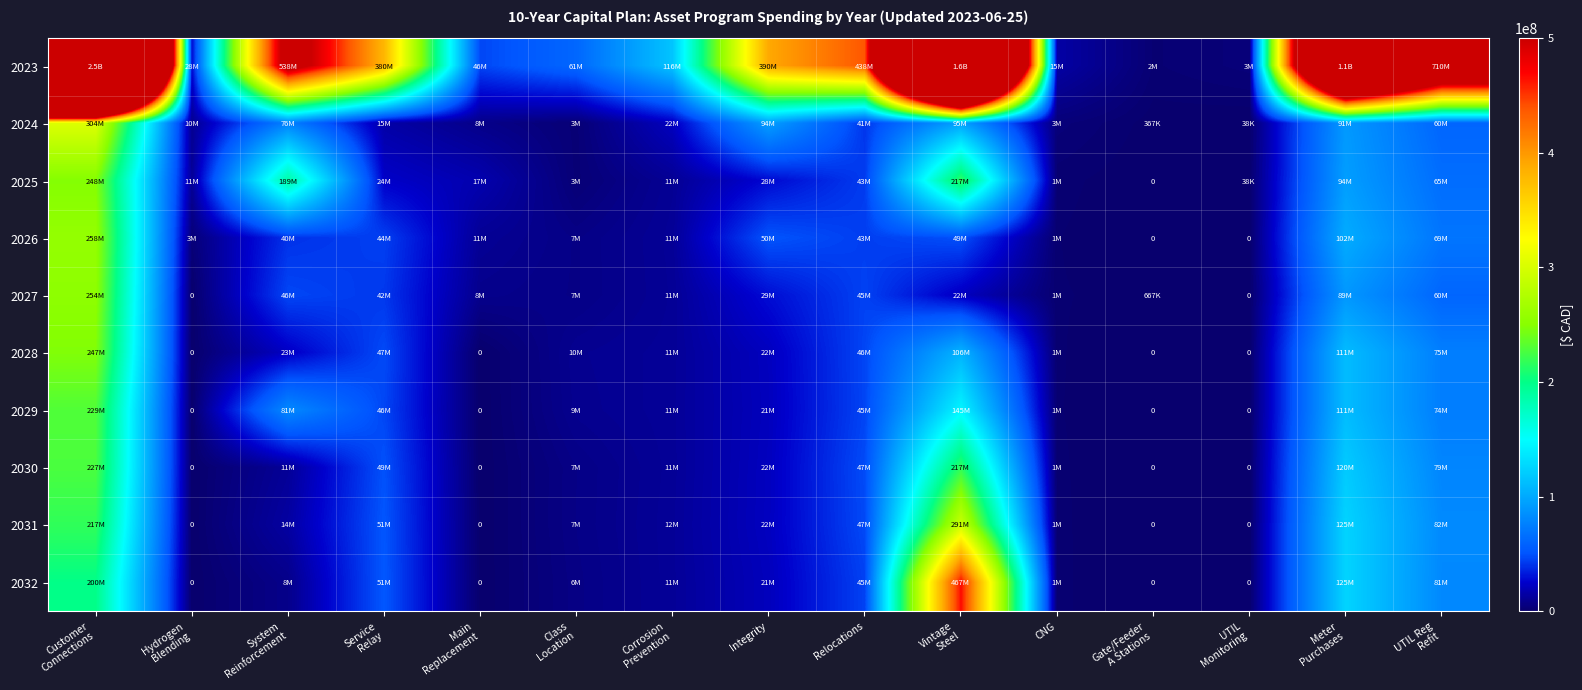

What is the difference between the maximum and minimum values in the 2025 series?

248442431.4